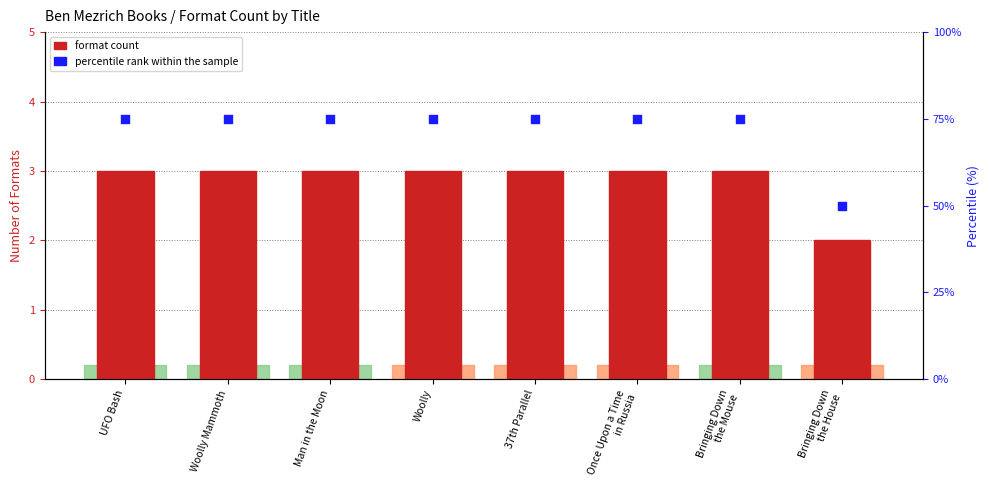

Which series reaches the maximum Y coordinate?

percentile rank within the sample